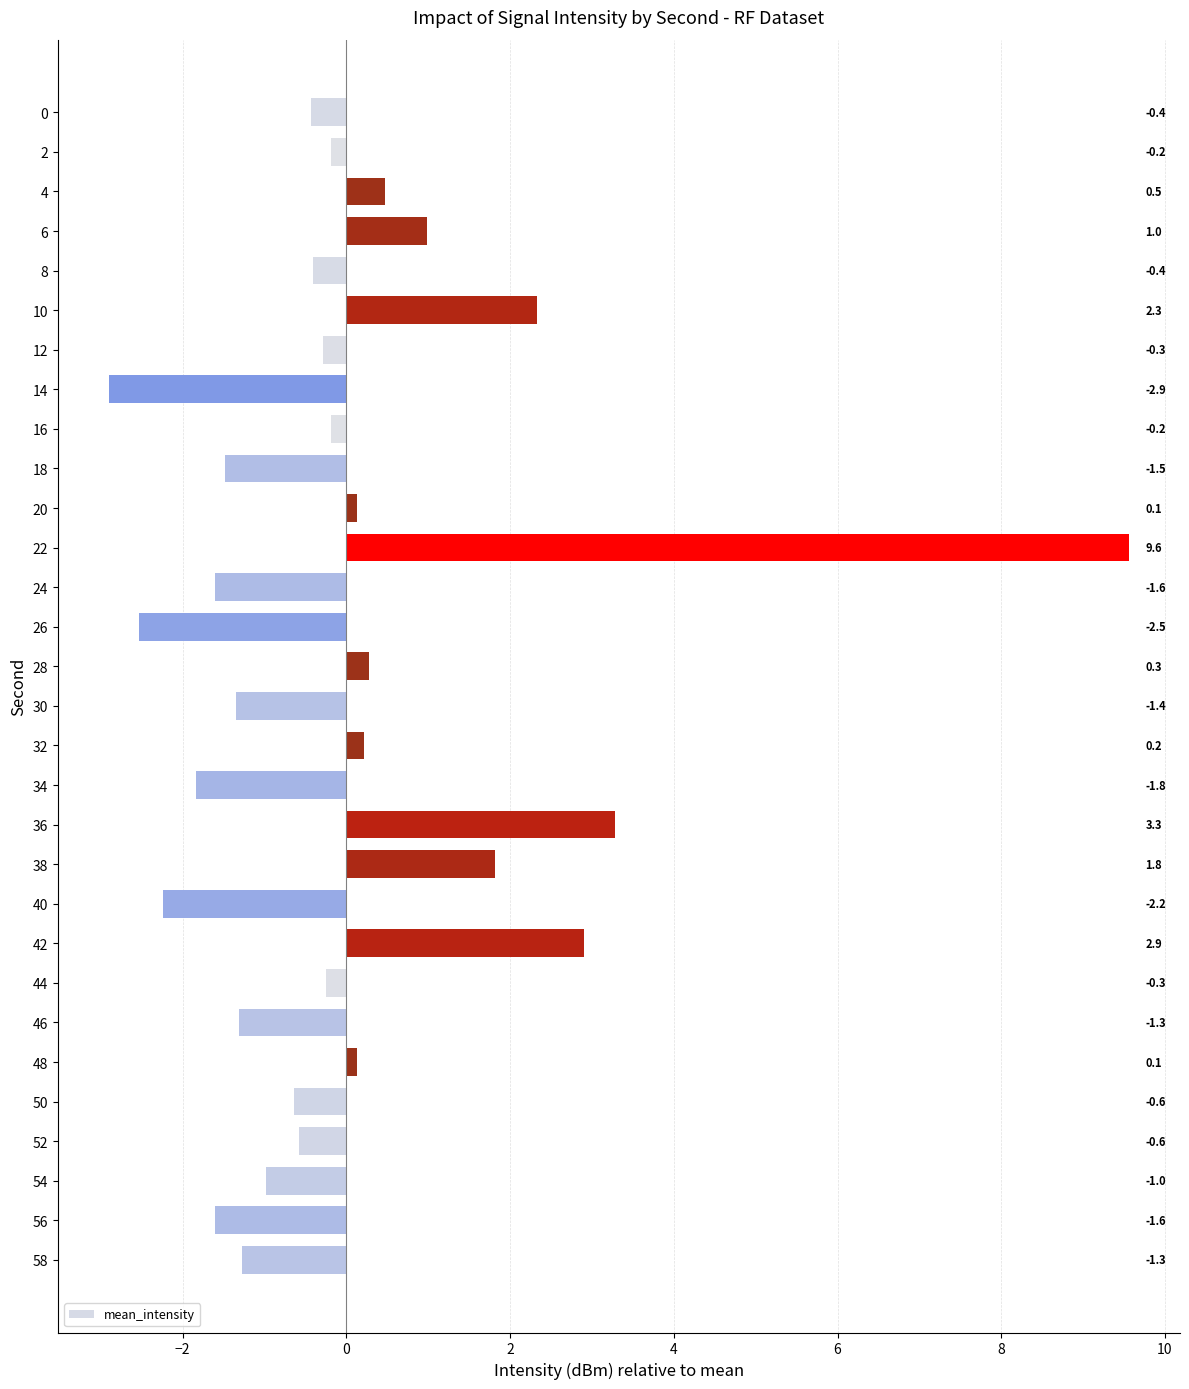

Are the bars horizontal?

Yes